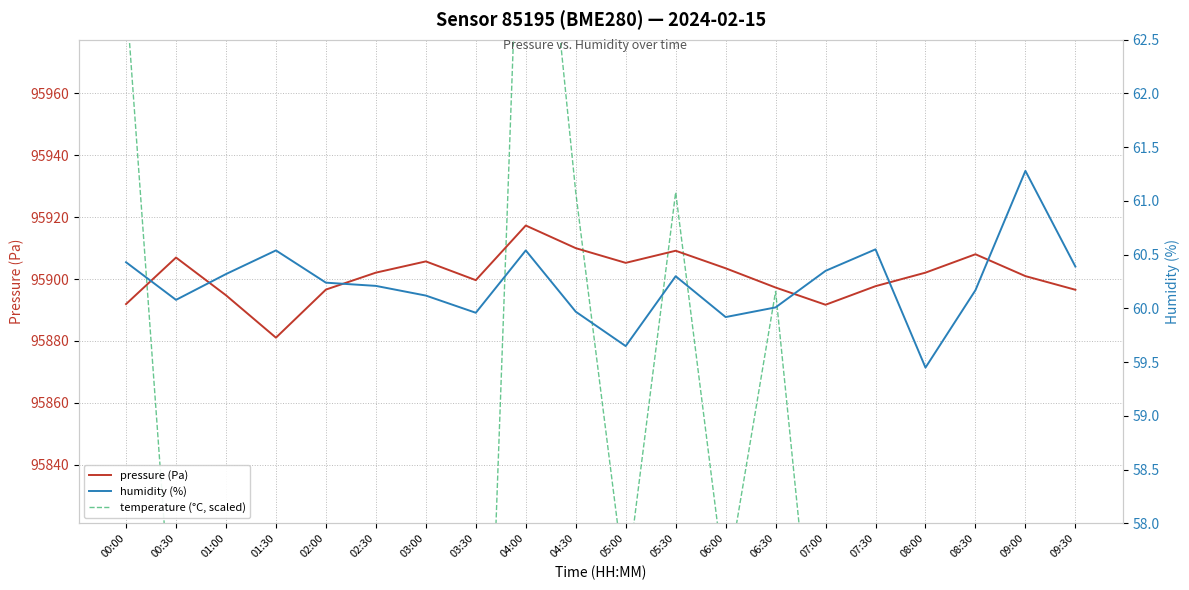

How many lines are shown in the chart?

3